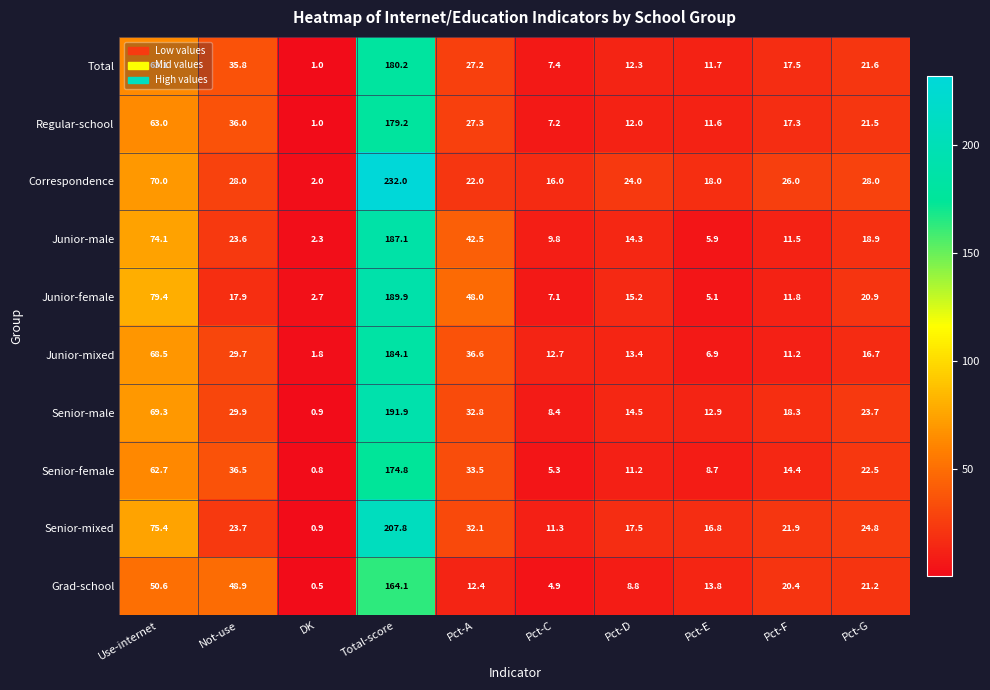

Which series has the largest range (max minus min)?

Correspondence